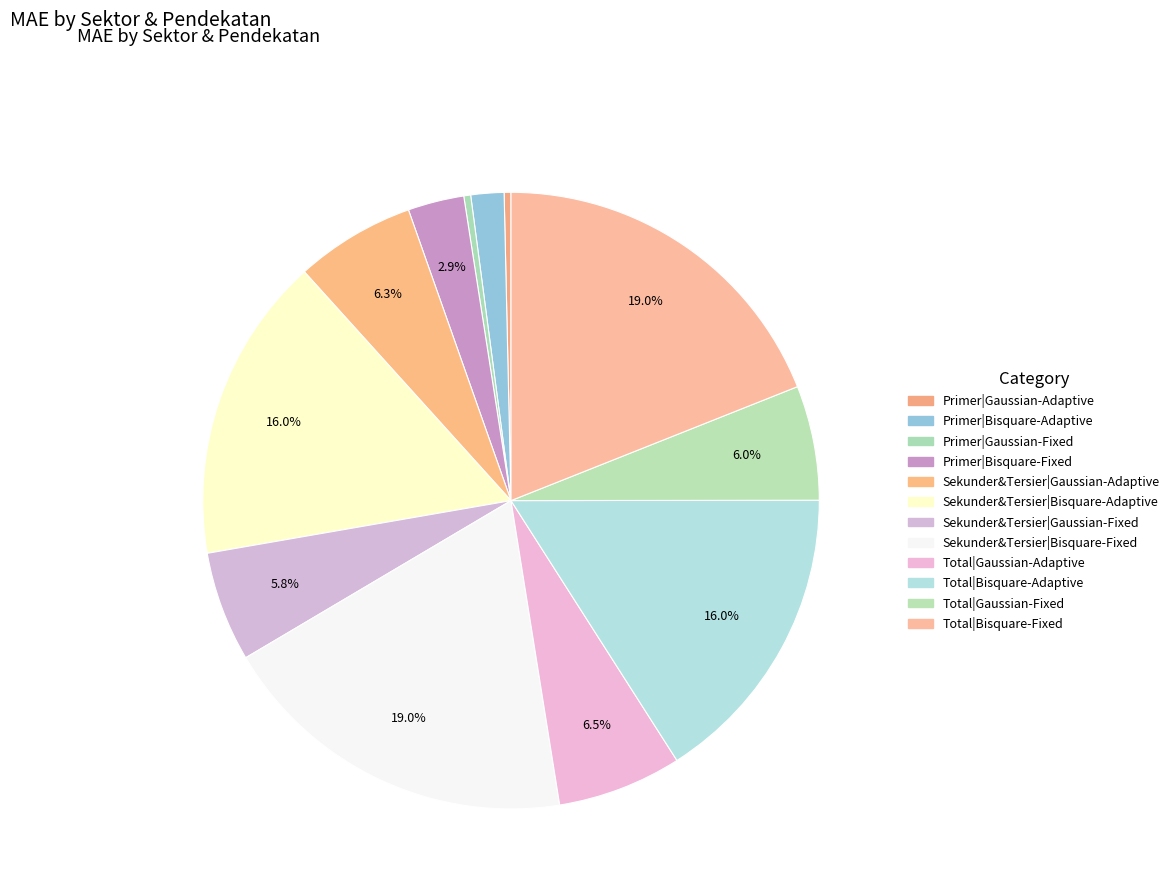

Which slice is the smallest?

Primer|Gaussian-Adaptive